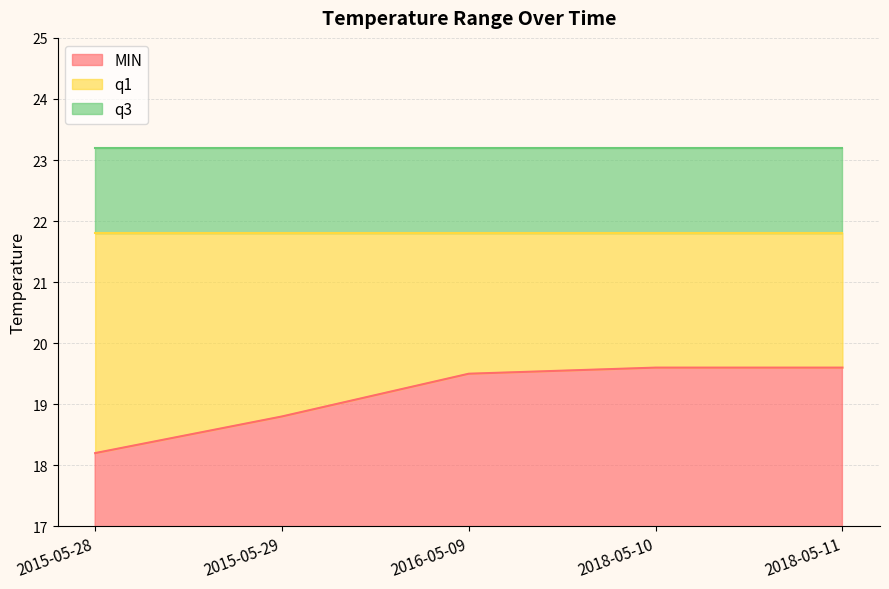

What is the maximum value shown in the chart?

23.2